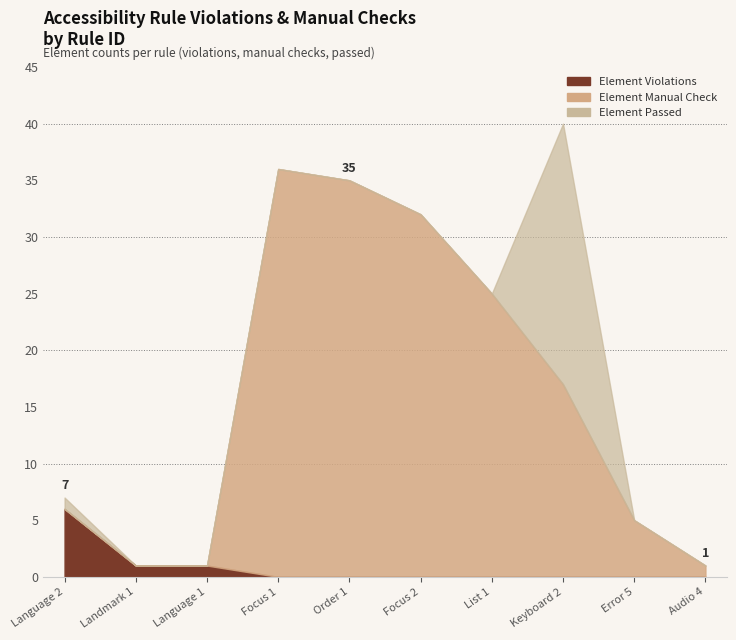

True or false: Element Passed has a value of -16 at Audio 4.

False